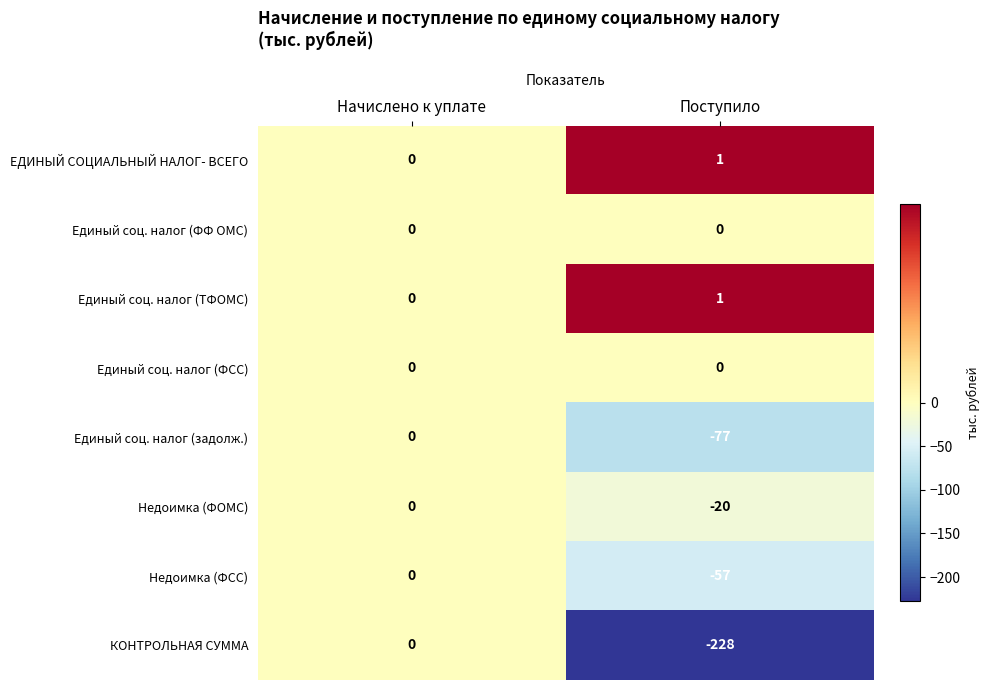

Where is КОНТРОЛЬНАЯ СУММА nearest to the value -114?

Начислено к уплате